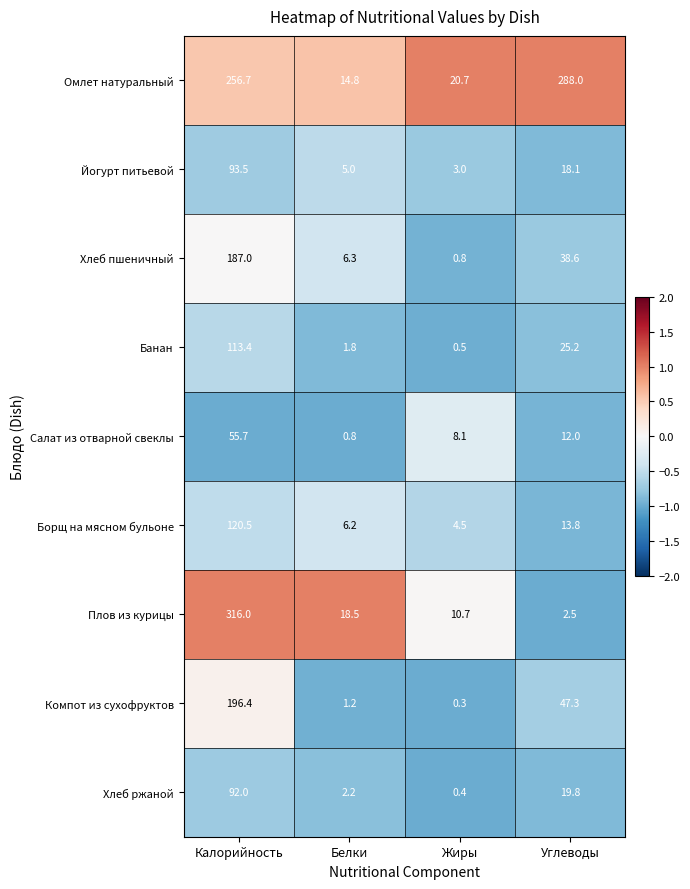

What is the greatest value displayed?

316.0